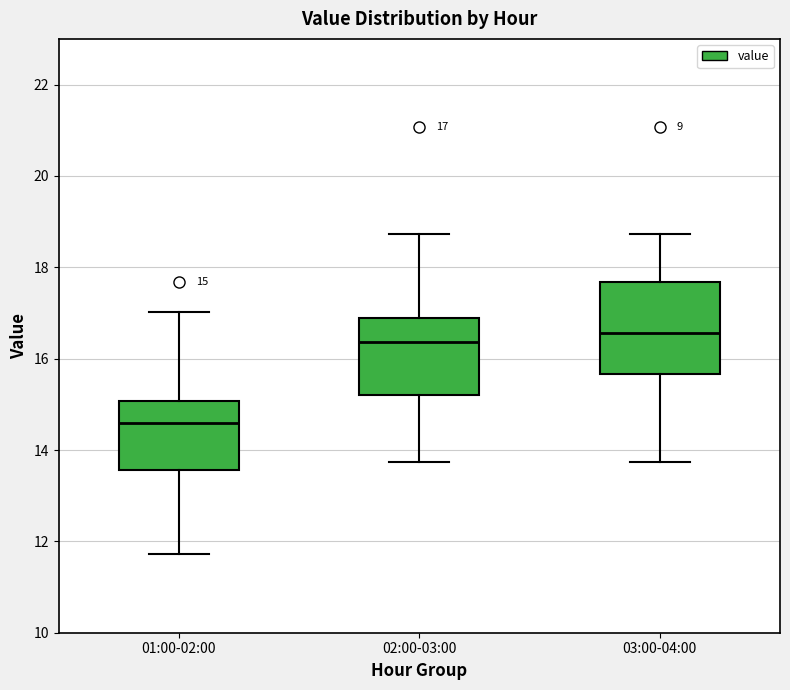

Comparing the boxes themselves (not the whiskers), which one is the tallest?

03:00-04:00